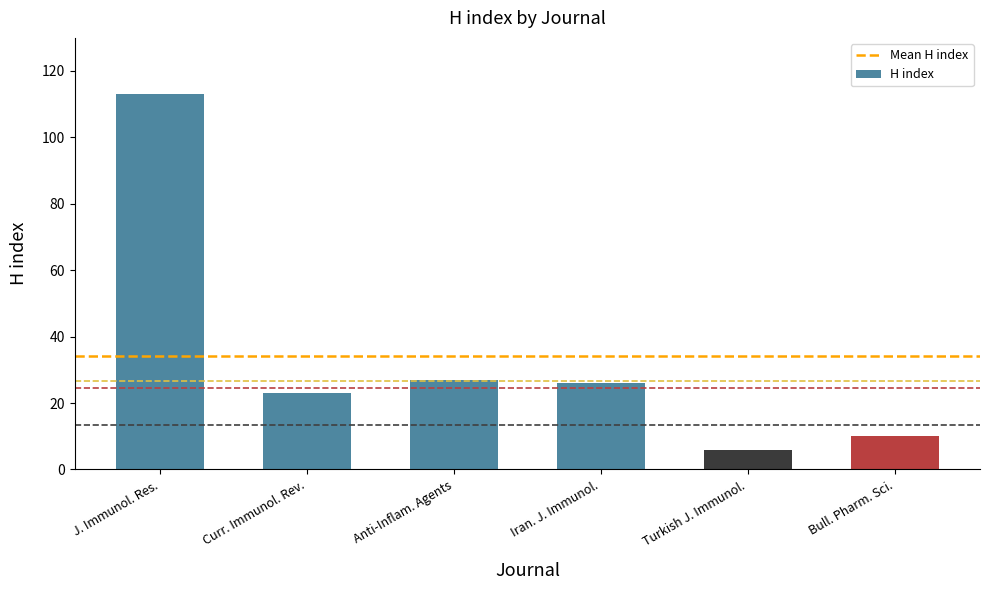

What is the difference between the values at Bull. Pharm. Sci. and Anti-Inflam. Agents?

17